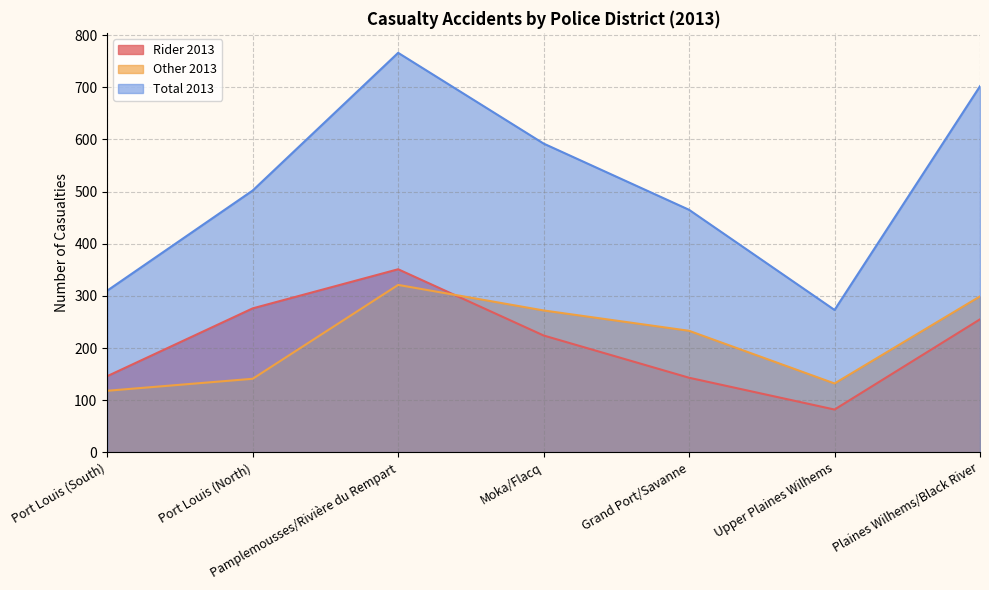

Reading left to right, what are all the values shown in this chart?

Rider 2013: 146	276	351	224	143	82	255
Other 2013: 118	141	321	272	233	132	299
Total 2013: 310	502	766	592	465	273	702